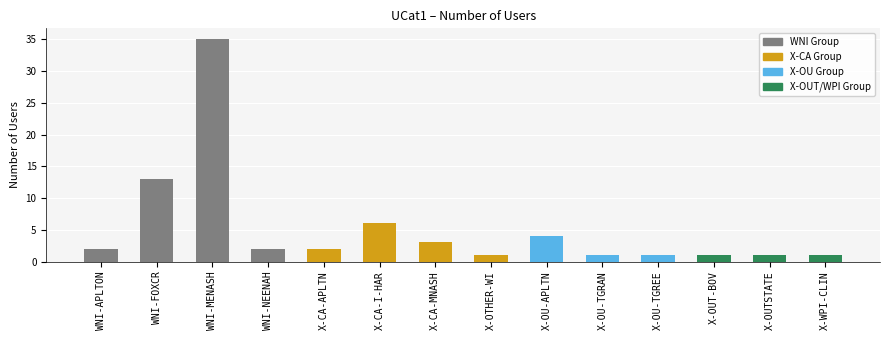

Is it true that the value at WNI-APLTON is 2?

True